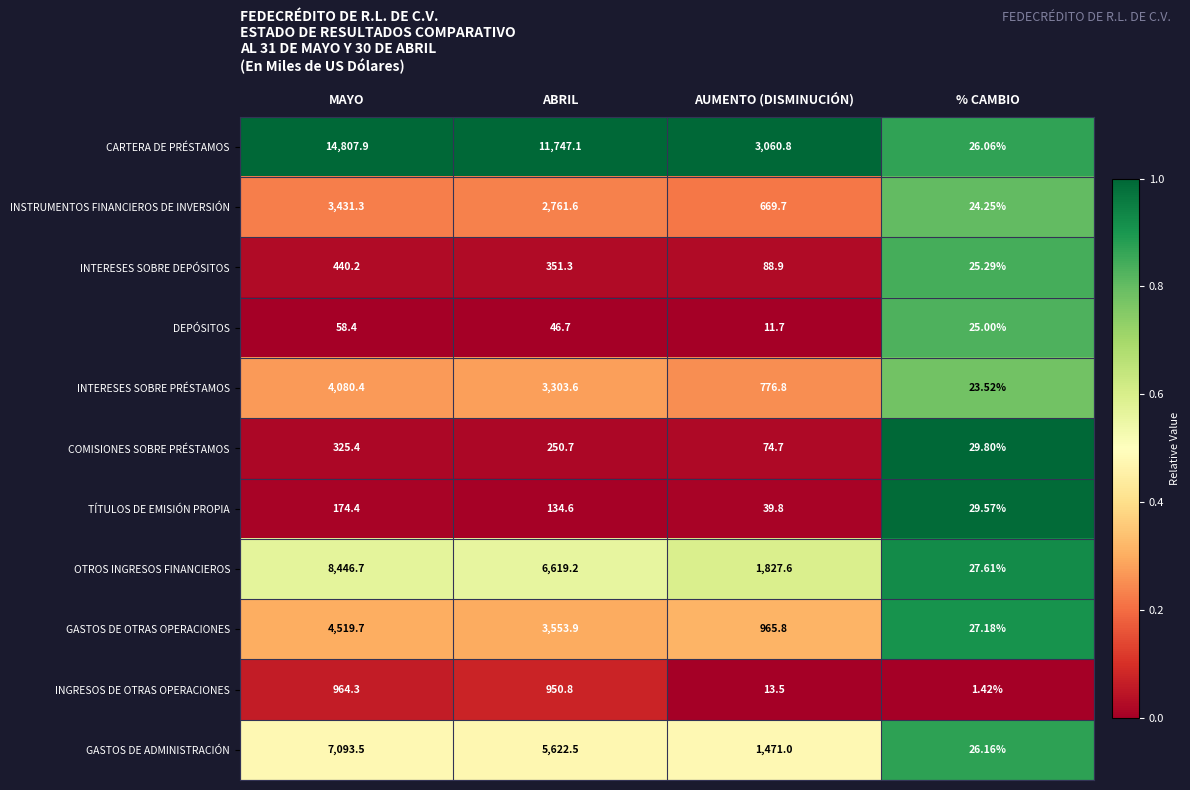

Rank the categories by INSTRUMENTOS FINANCIEROS DE INVERSIÓN value from highest to lowest.

MAYO, ABRIL, AUMENTO (DISMINUCIÓN), % CAMBIO